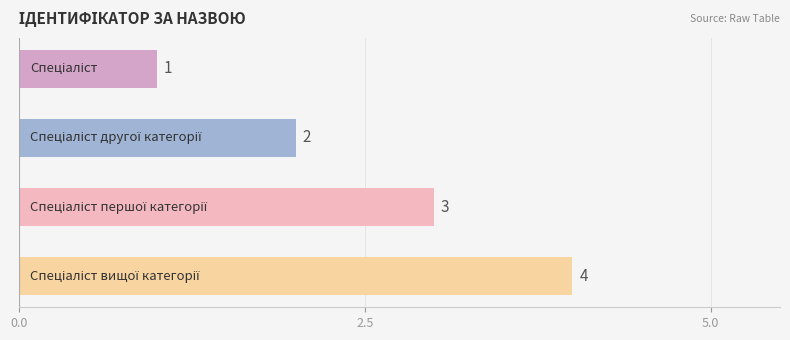

What is the difference between the maximum and minimum values?

3